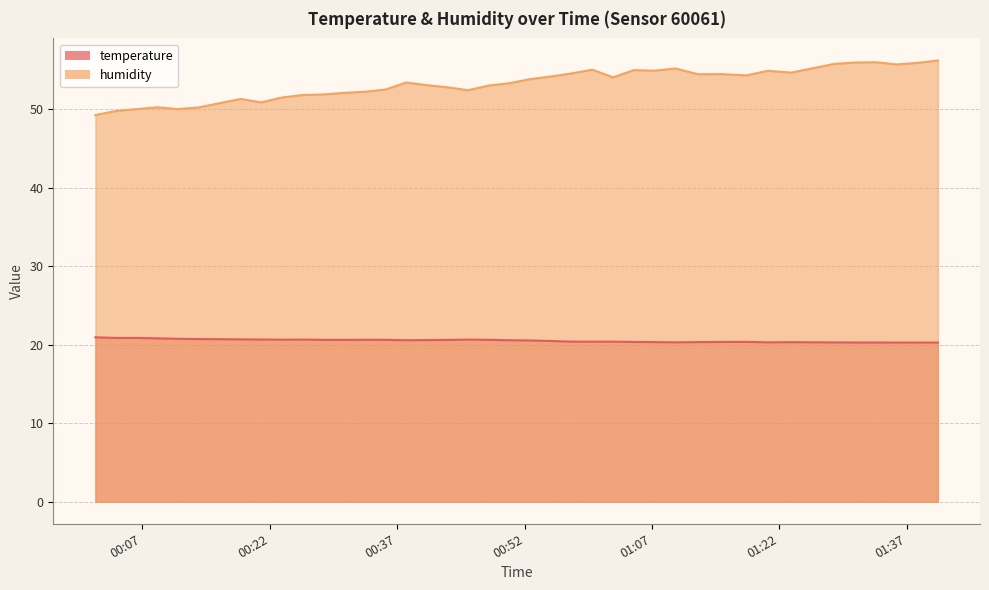

Reading left to right, transcribe all the data shown in this chart.

temperature: 2023-05-23T00:01:28=20.9	2023-05-23T00:03:56=20.9	2023-05-23T00:06:21=20.9	2023-05-23T00:08:46=20.8	2023-05-23T00:11:12=20.8	2023-05-23T00:13:37=20.7	2023-05-23T00:16:04=20.7	2023-05-23T00:18:34=20.7	2023-05-23T00:20:59=20.7	2023-05-23T00:23:26=20.6	2023-05-23T00:25:54=20.7	2023-05-23T00:28:20=20.6	2023-05-23T00:30:45=20.6	2023-05-23T00:33:11=20.6	2023-05-23T00:35:38=20.6	2023-05-23T00:38:04=20.6	2023-05-23T00:40:31=20.6	2023-05-23T00:42:57=20.6	2023-05-23T00:45:22=20.7	2023-05-23T00:47:48=20.6	2023-05-23T00:50:14=20.6	2023-05-23T00:52:41=20.6	2023-05-23T00:55:07=20.5	2023-05-23T00:57:32=20.4	2023-05-23T00:59:59=20.4	2023-05-23T01:02:25=20.4	2023-05-23T01:04:52=20.4	2023-05-23T01:07:19=20.3	2023-05-23T01:09:45=20.3	2023-05-23T01:12:24=20.3	2023-05-23T01:15:09=20.4	2023-05-23T01:18:07=20.4	2023-05-23T01:20:37=20.3	2023-05-23T01:23:24=20.3	2023-05-23T01:28:27=20.3	2023-05-23T01:30:57=20.3	2023-05-23T01:33:24=20.3	2023-05-23T01:35:49=20.3	2023-05-23T01:38:15=20.3	2023-05-23T01:40:40=20.3
humidity: 2023-05-23T00:01:28=49.3	2023-05-23T00:03:56=49.8	2023-05-23T00:06:21=50.0	2023-05-23T00:08:46=50.3	2023-05-23T00:11:12=50.0	2023-05-23T00:13:37=50.2	2023-05-23T00:16:04=50.8	2023-05-23T00:18:34=51.3	2023-05-23T00:20:59=50.9	2023-05-23T00:23:26=51.5	2023-05-23T00:25:54=51.8	2023-05-23T00:28:20=51.9	2023-05-23T00:30:45=52.1	2023-05-23T00:33:11=52.2	2023-05-23T00:35:38=52.5	2023-05-23T00:38:04=53.4	2023-05-23T00:40:31=53.1	2023-05-23T00:42:57=52.8	2023-05-23T00:45:22=52.4	2023-05-23T00:47:48=53.0	2023-05-23T00:50:14=53.3	2023-05-23T00:52:41=53.9	2023-05-23T00:55:07=54.2	2023-05-23T00:57:32=54.6	2023-05-23T00:59:59=55.0	2023-05-23T01:02:25=54.1	2023-05-23T01:04:52=55.0	2023-05-23T01:07:19=54.9	2023-05-23T01:09:45=55.2	2023-05-23T01:12:24=54.5	2023-05-23T01:15:09=54.5	2023-05-23T01:18:07=54.3	2023-05-23T01:20:37=54.9	2023-05-23T01:23:24=54.7	2023-05-23T01:28:27=55.8	2023-05-23T01:30:57=56.0	2023-05-23T01:33:24=56.0	2023-05-23T01:35:49=55.7	2023-05-23T01:38:15=55.9	2023-05-23T01:40:40=56.2